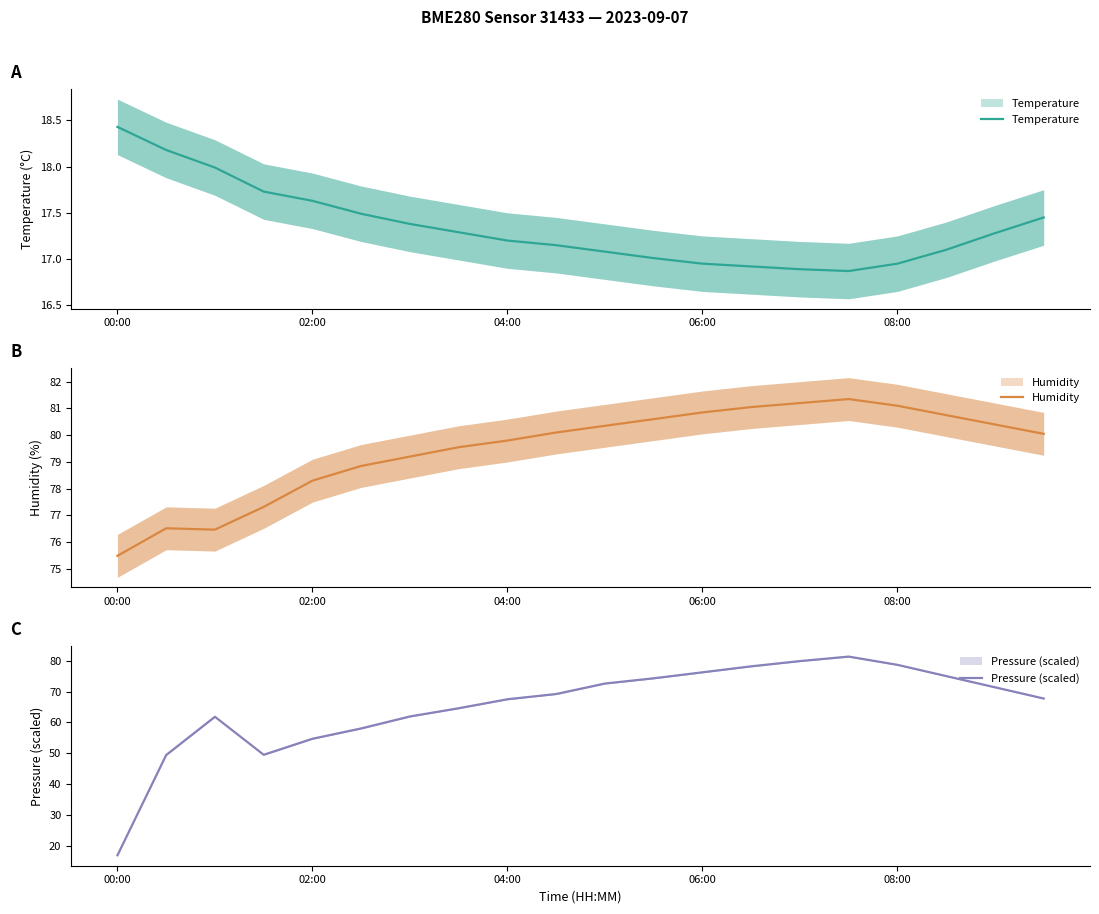

Which has a higher value, 8 or 15?

8